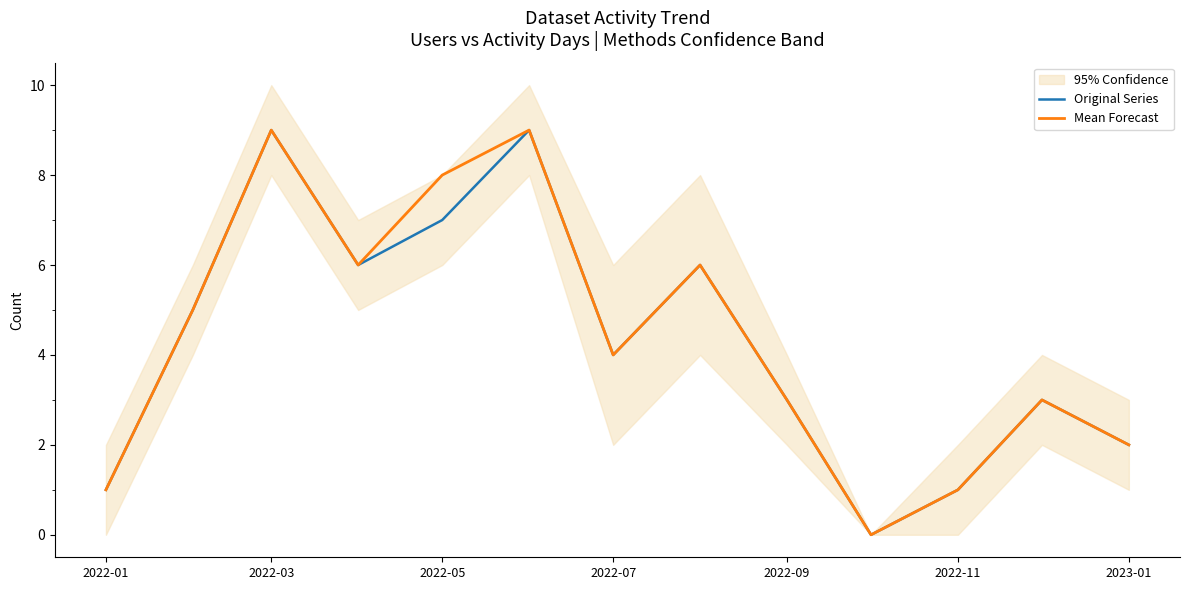

Count the Mean Forecast values in the range 2 to 6.

7